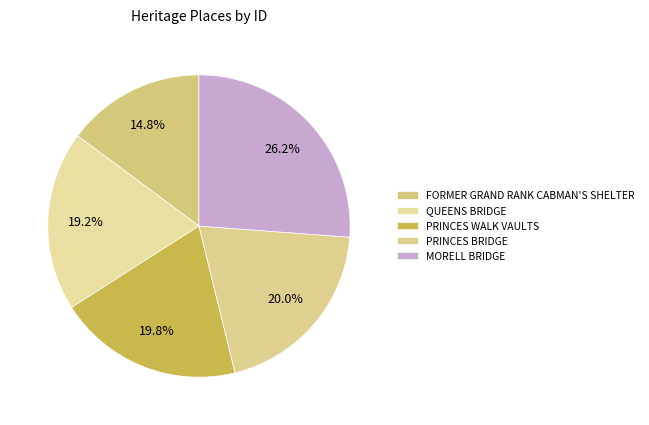

Between PRINCES WALK VAULTS and MORELL BRIDGE, which is larger?

MORELL BRIDGE